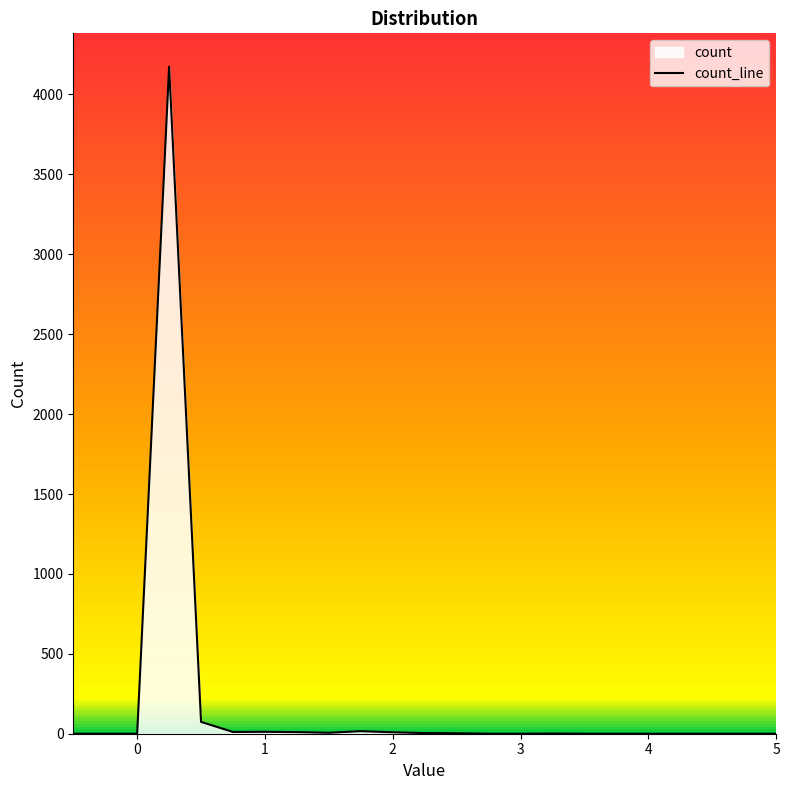

Reading left to right, list all the values displayed in this chart.

0	0	4174	74	11	12	10	6	16	9	4	3	0	0	1	0	0	0	0	0	0	0